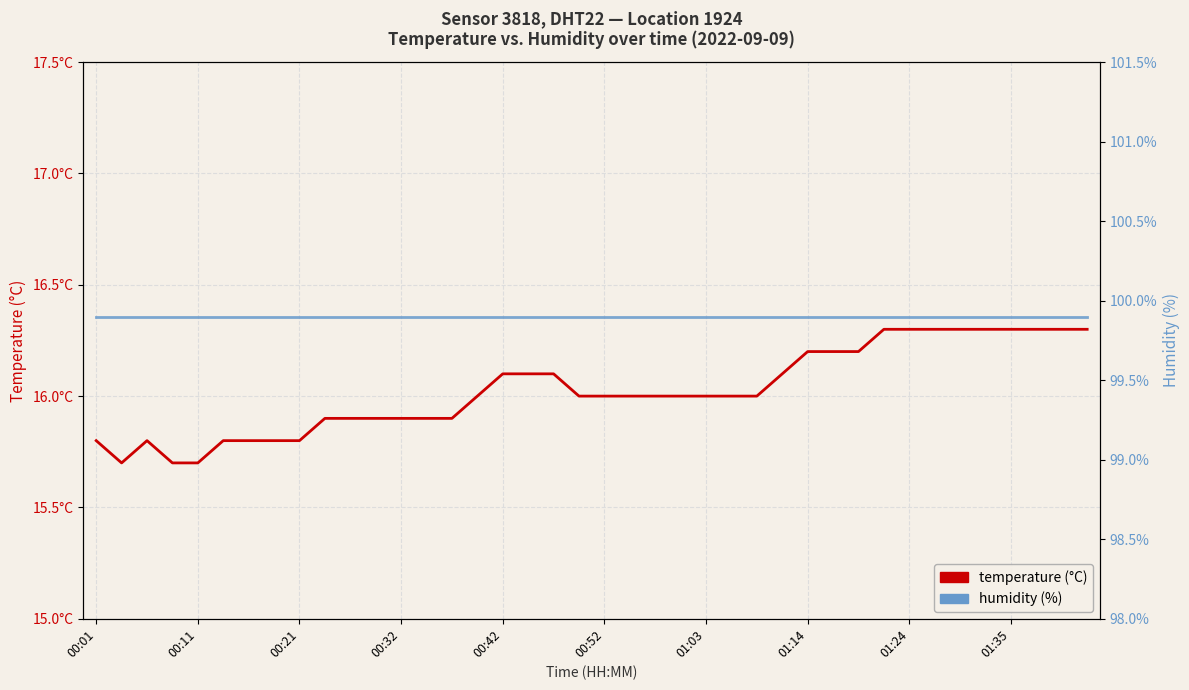

Where is humidity (%) nearest to the value 99?

00:01